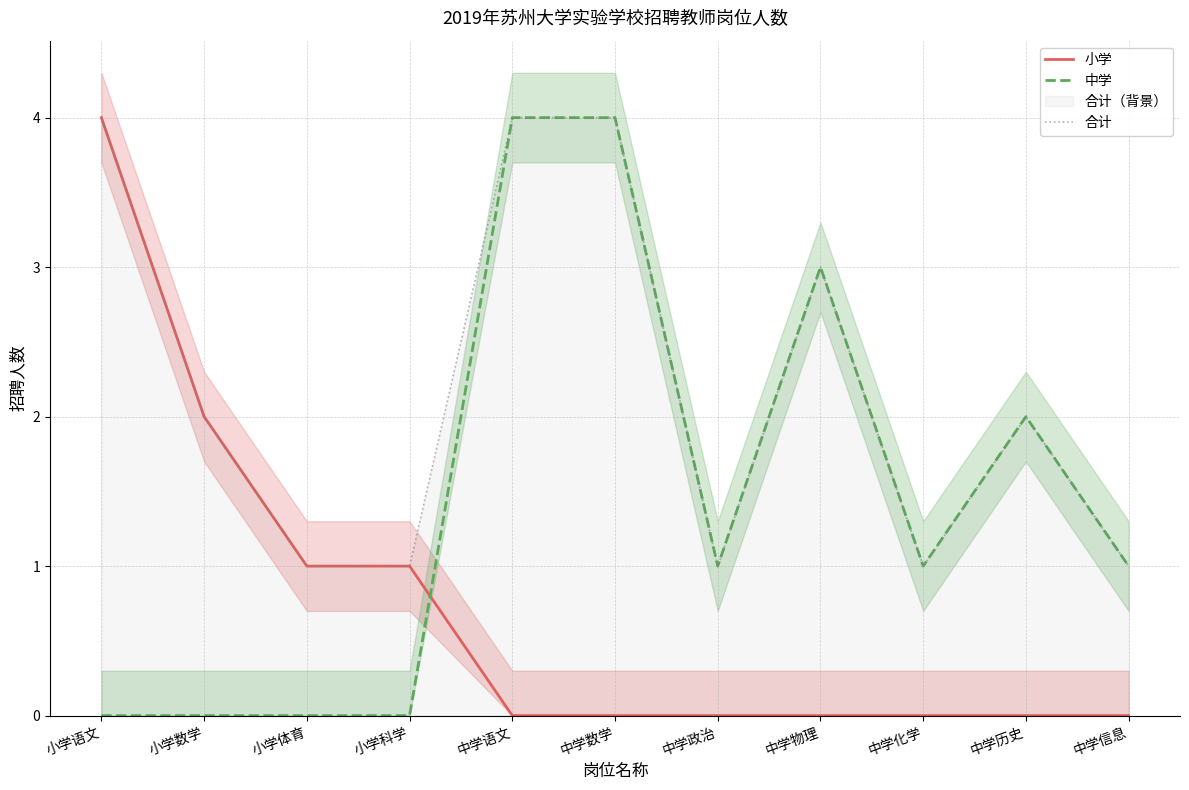

What is the label of the 4th point from the left?

小学科学